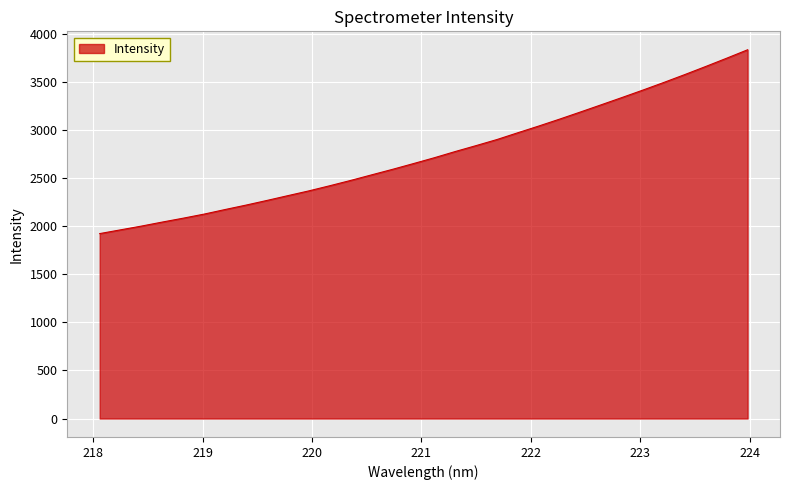

What is the difference between the maximum and minimum values?

1913.1